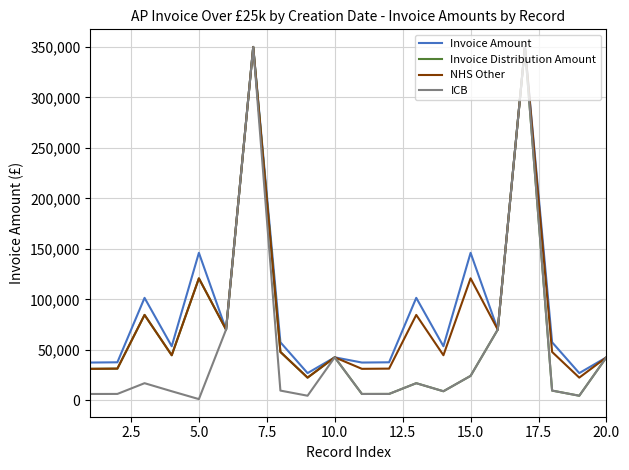

Rank the series by their average value, from lowest to highest.

ICB, Invoice Distribution Amount, NHS Other, Invoice Amount